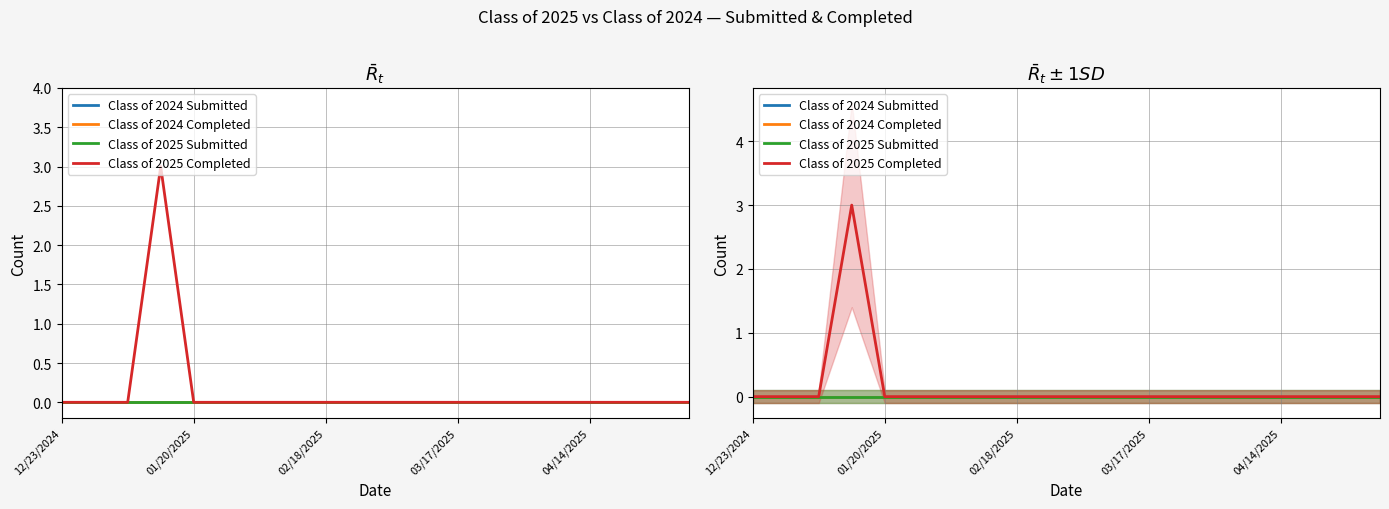

Which category has the highest value in the Class of 2025 Submitted series?

12/23/2024